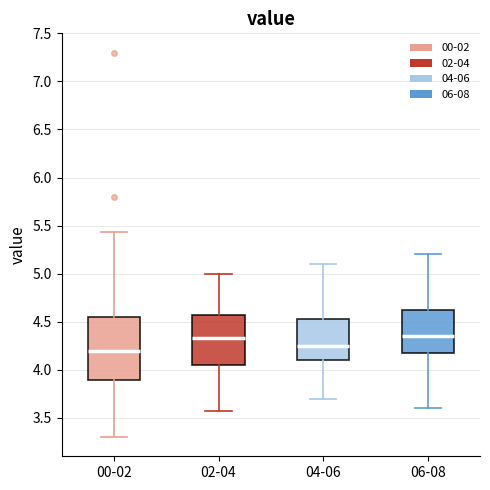

Reading left to right, read every box against the y-axis: the position of its median line, the range the box covers, and the ends of its whiskers. The values are not printed on the chart, so give them approximately, as read against the axis.

00-02: median 4.20, box 3.90 to 4.55, whiskers 3.30 to 5.45
02-04: median 4.35, box 4.05 to 4.55, whiskers 3.55 to 5.00
04-06: median 4.25, box 4.10 to 4.55, whiskers 3.70 to 5.10
06-08: median 4.35, box 4.20 to 4.65, whiskers 3.60 to 5.20